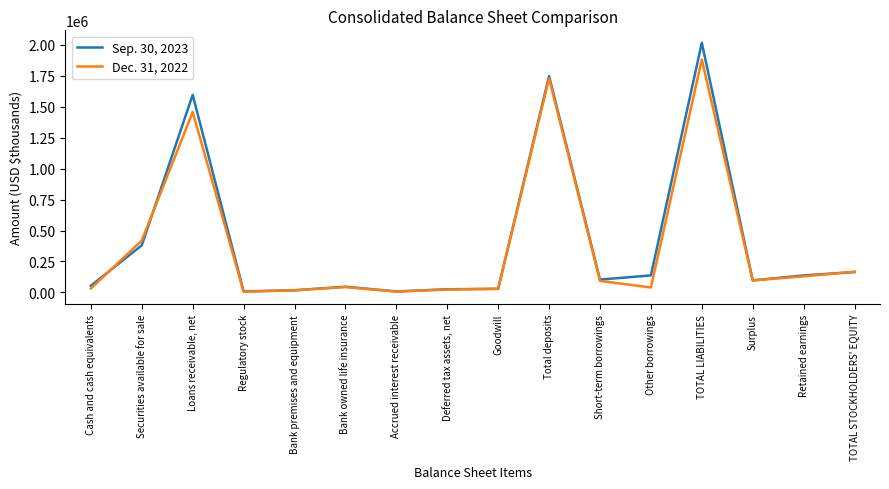

List the series in order of their peak value, highest first.

Sep. 30, 2023, Dec. 31, 2022